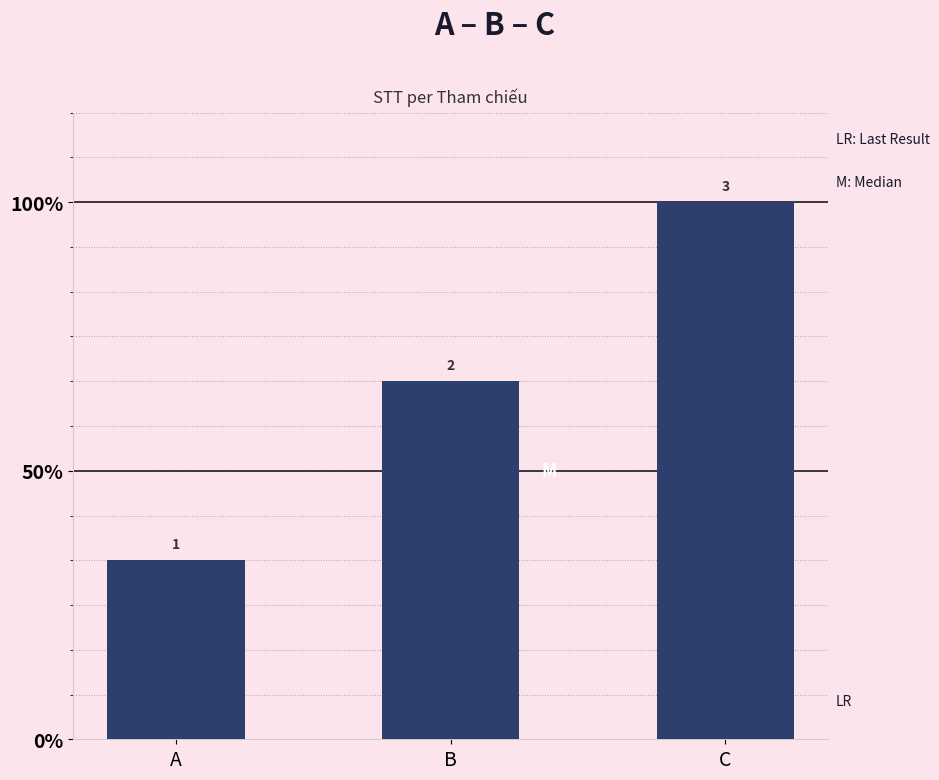

What is the greatest value displayed?

3